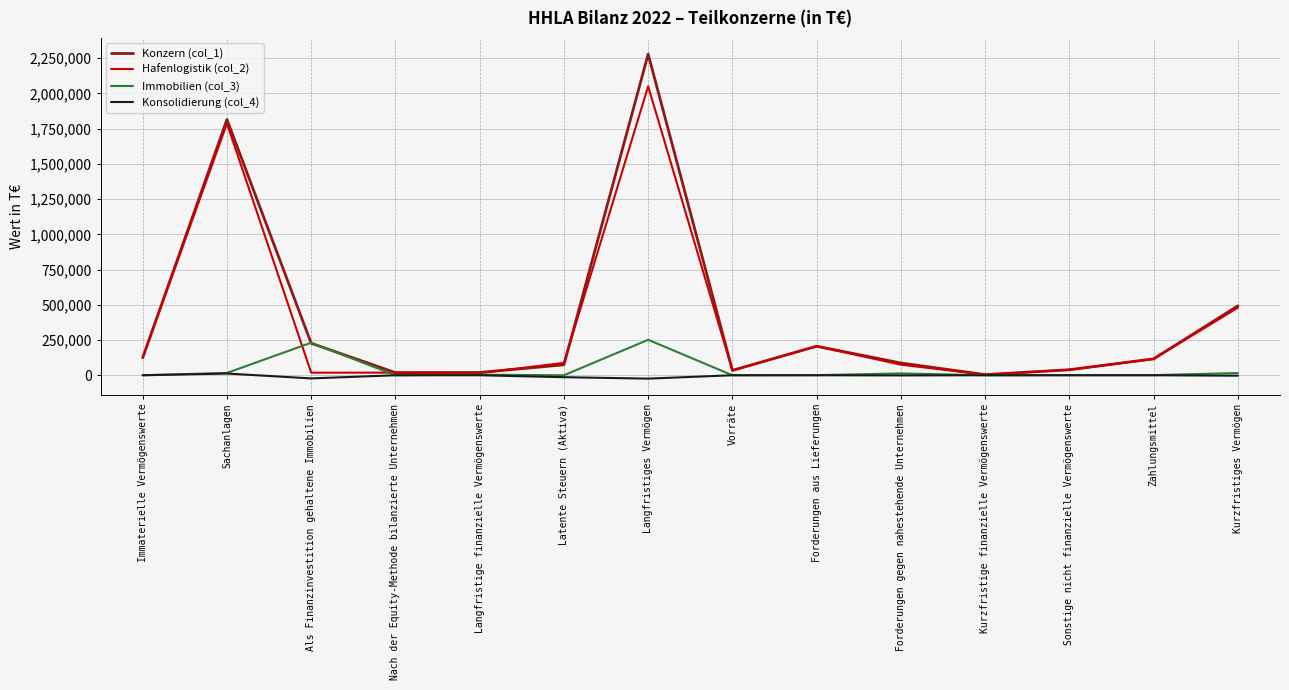

What are all the series names shown in the legend?

Konzern (col_1), Hafenlogistik (col_2), Immobilien (col_3), Konsolidierung (col_4)